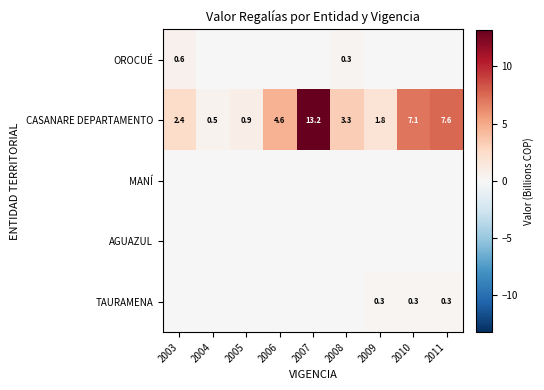

What is the sum of the CASANARE DEPARTAMENTO values at 2004 and 2005?

1.4